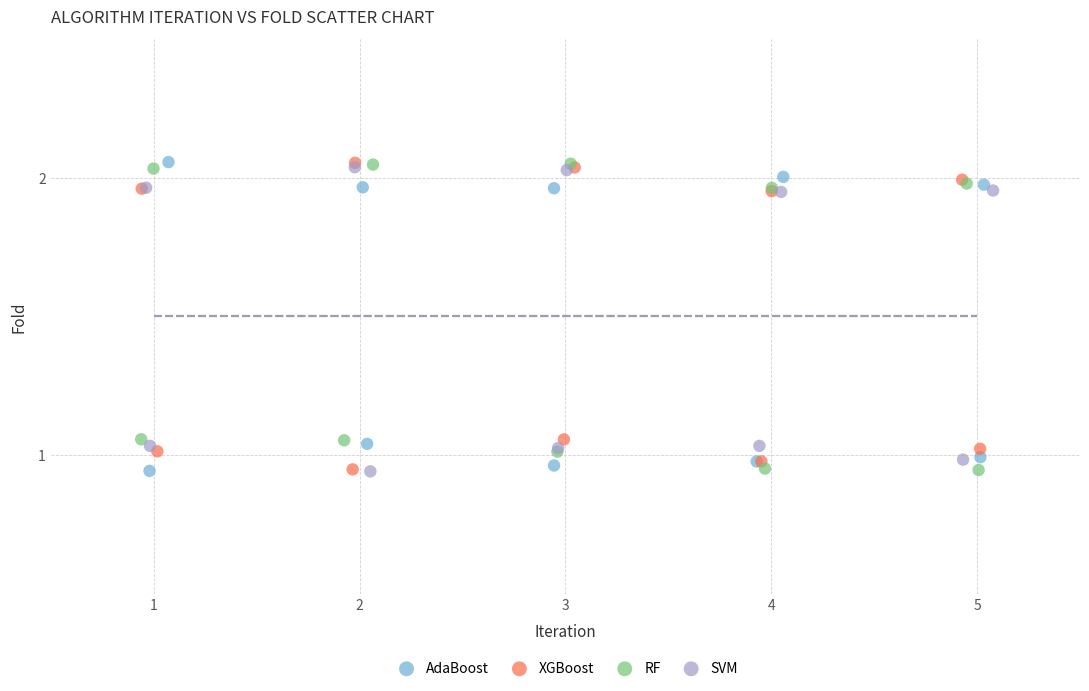

What are all the series names shown in the legend?

AdaBoost, XGBoost, RF, SVM